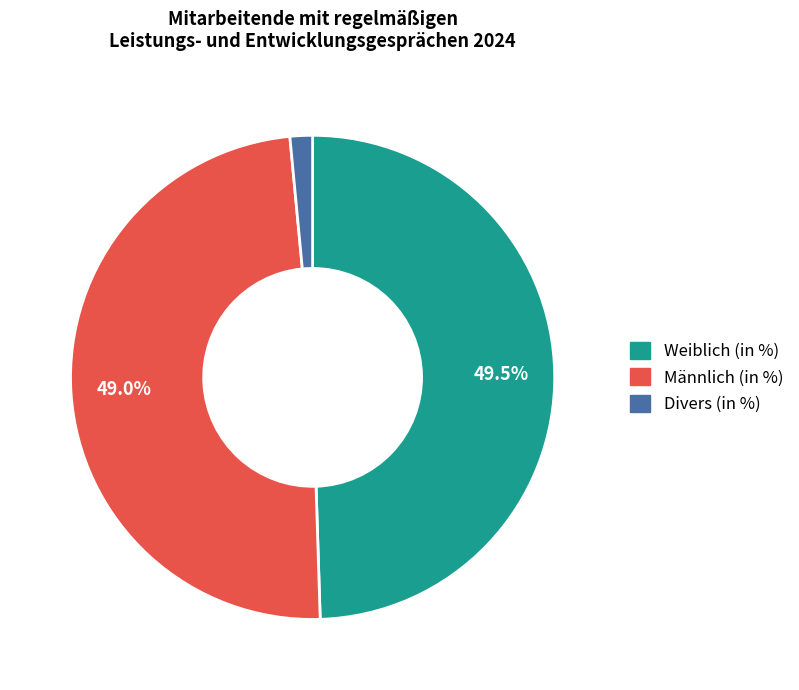

What percentage is NOT represented by Weiblich (in %)?

50.5%